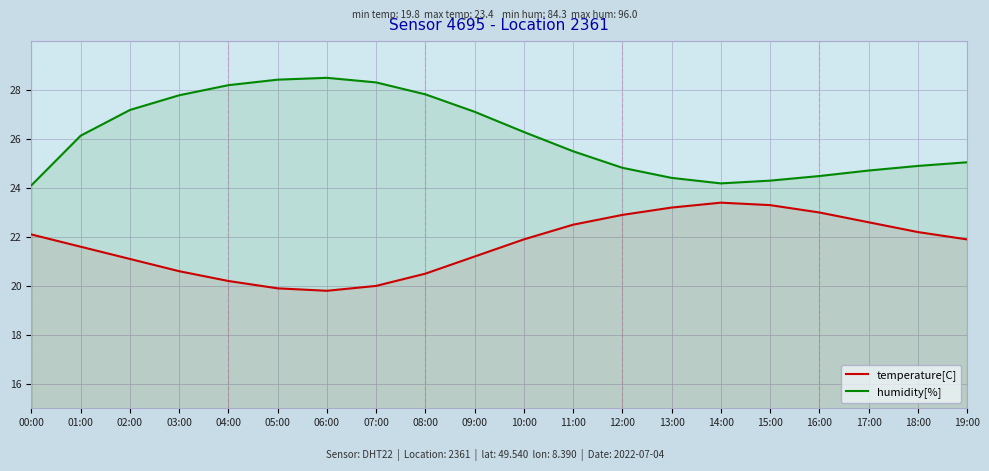

What are all the series names shown in the legend?

temperature[C], humidity[%]